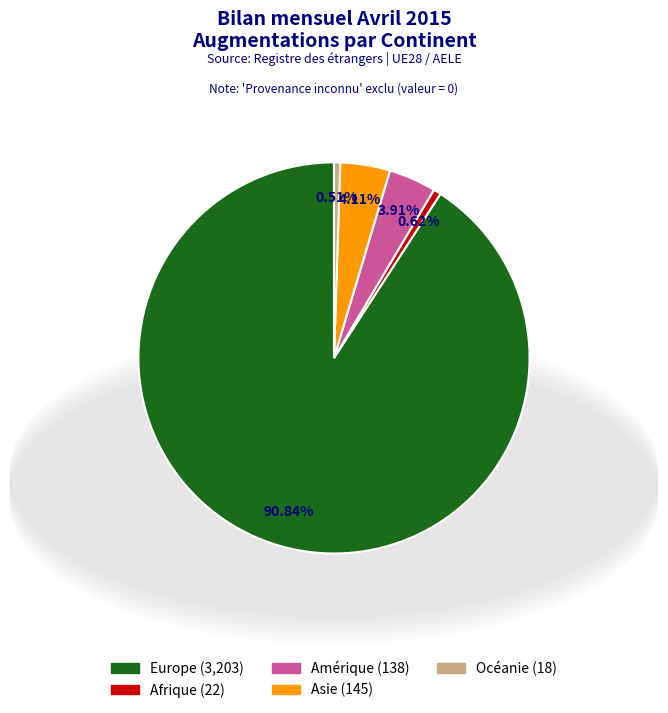

Is there a majority slice in this chart?

Yes